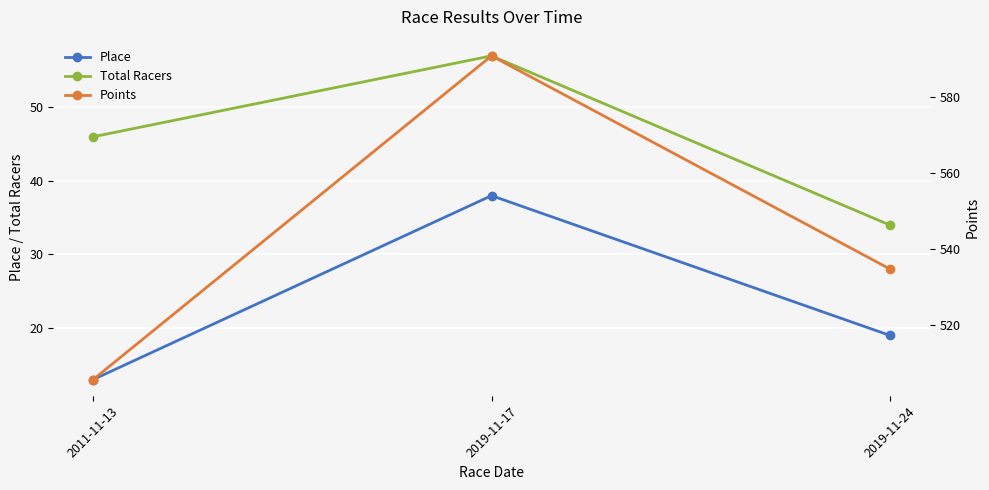

Between 2011-11-13 and 2019-11-17, which is larger?

2019-11-17